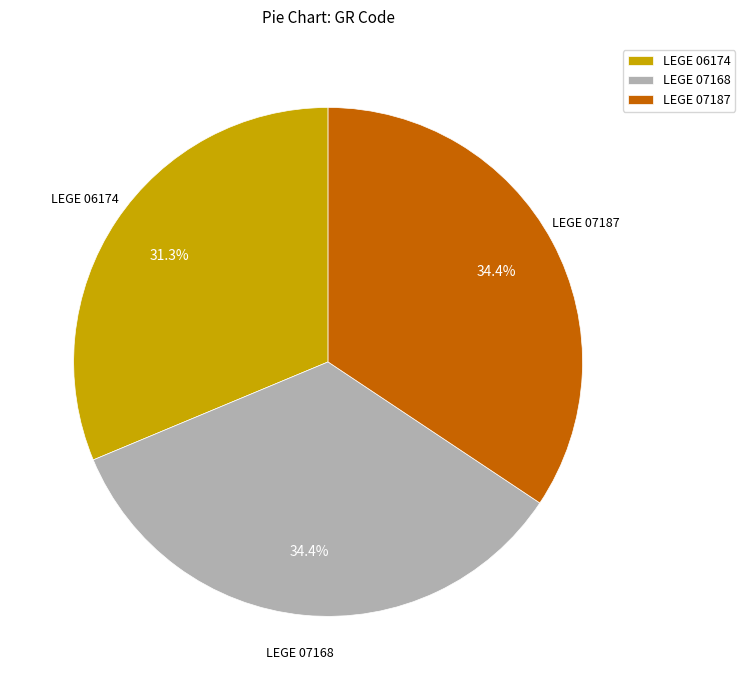

The LEGE 07187 slice represents 44% of the pie. True or false?

False